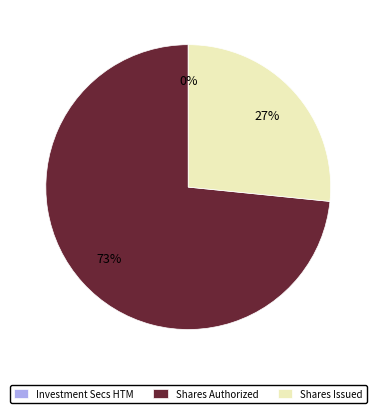

To the nearest percent, what is the difference between the largest and smallest slice percentages?

73%